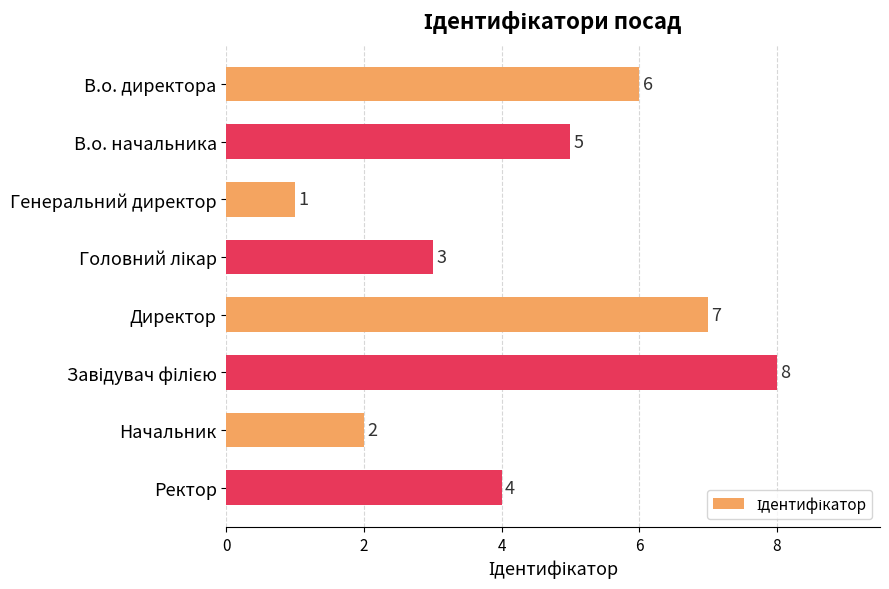

Where is the data nearest to the value 4?

Ректор